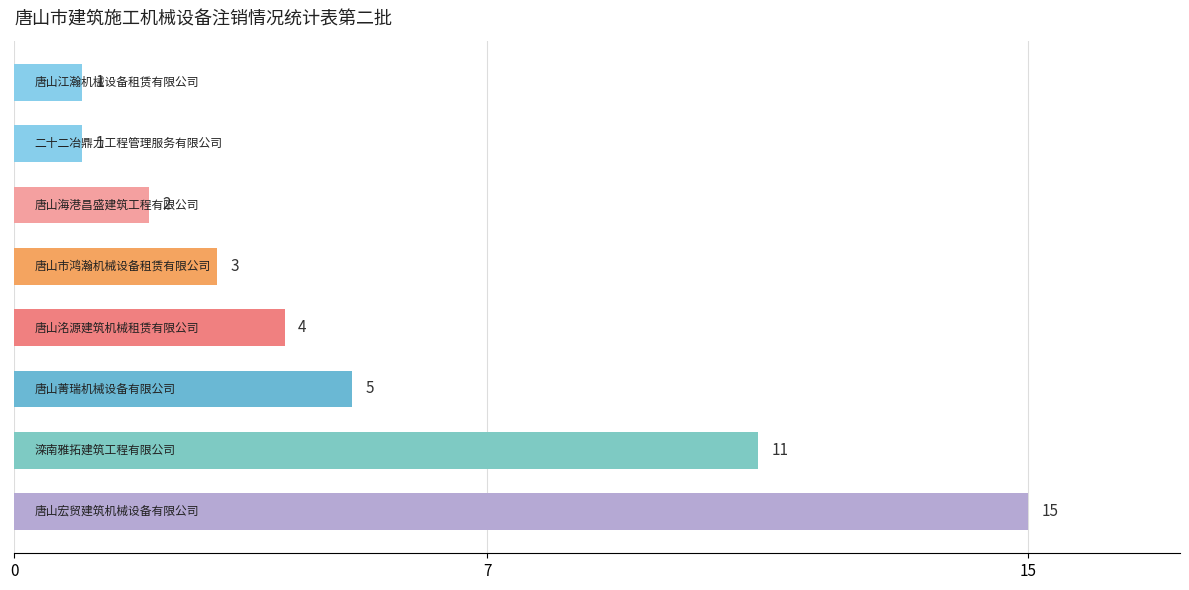

What is the maximum value shown in the chart?

15